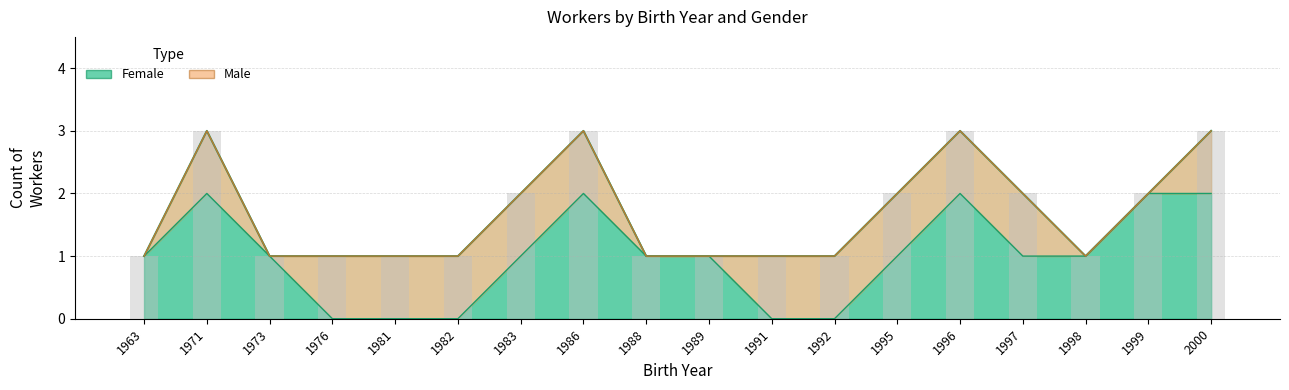

At which label is the value closest to 1?

1963